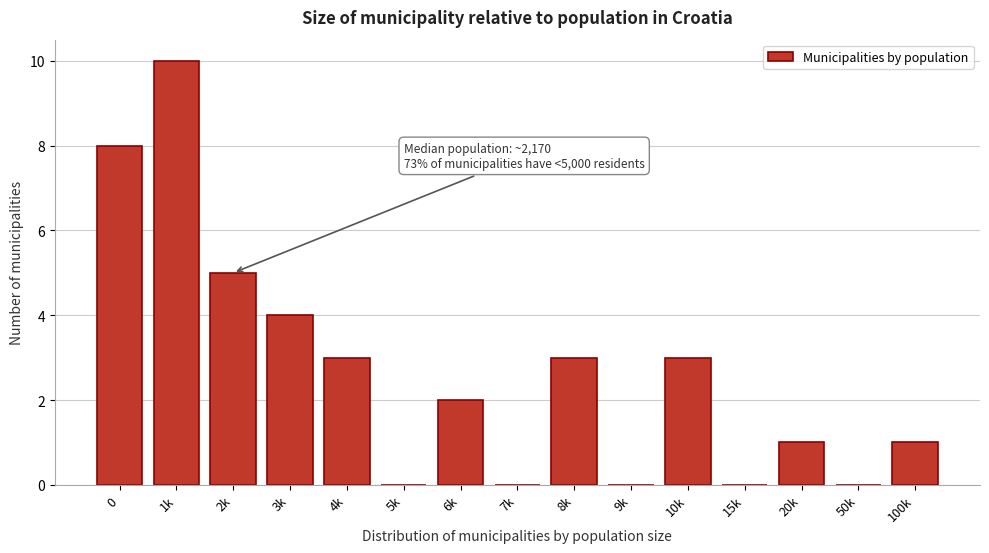

Reading right to left, list all the values displayed in this chart.

100k=1	50k=0	20k=1	15k=0	10k=3	9k=0	8k=3	7k=0	6k=2	5k=0	4k=3	3k=4	2k=5	1k=10	0=8